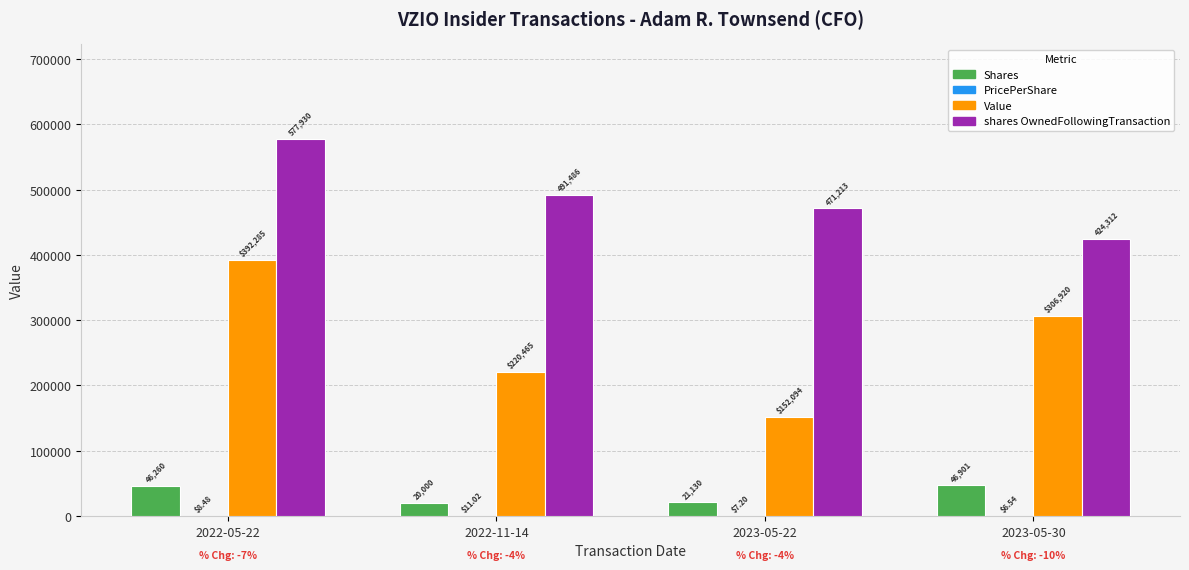

Does the chart contain stacked bars?

No